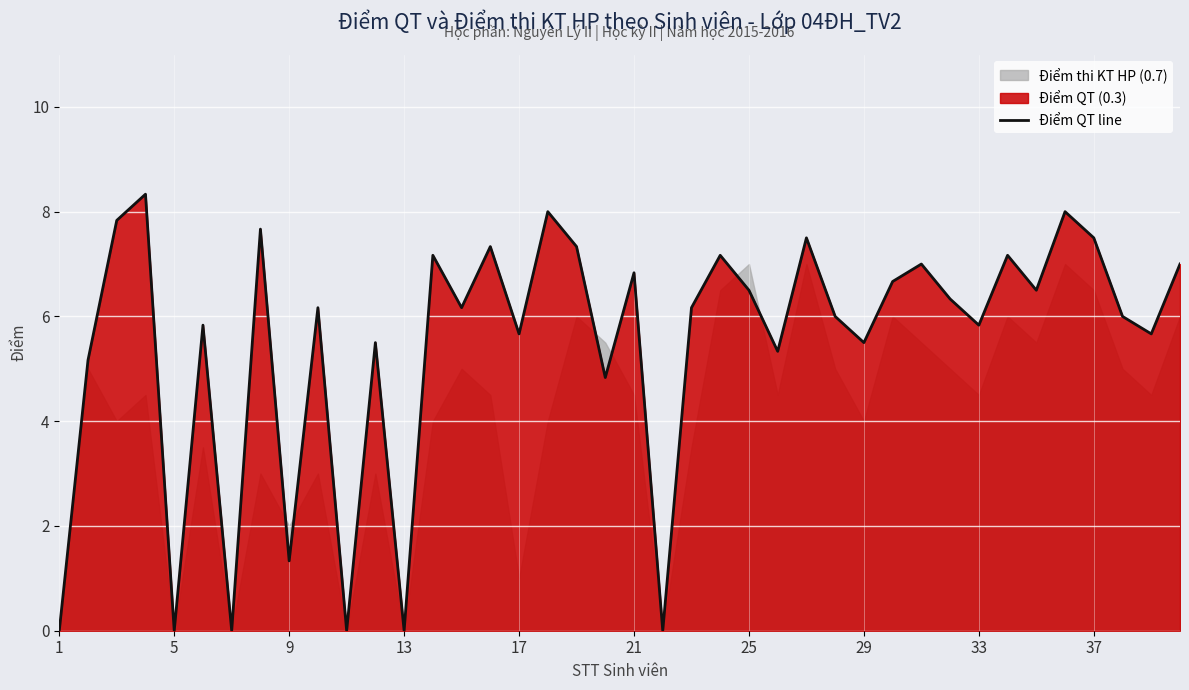

What is the maximum value for Điểm QT line?

8.3